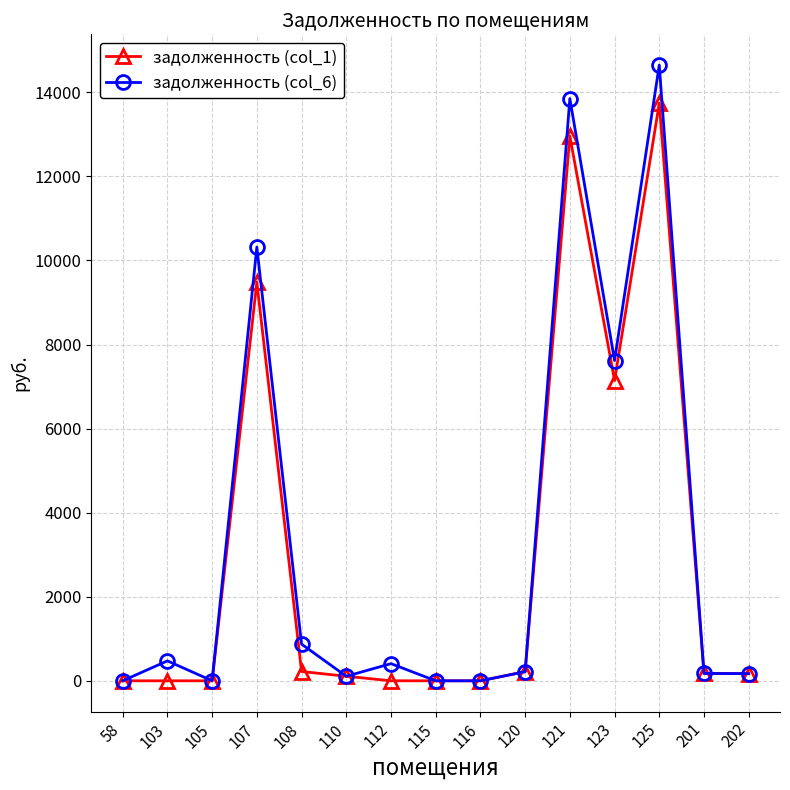

Rank the series by their average value, from lowest to highest.

задолженность (col_1), задолженность (col_6)